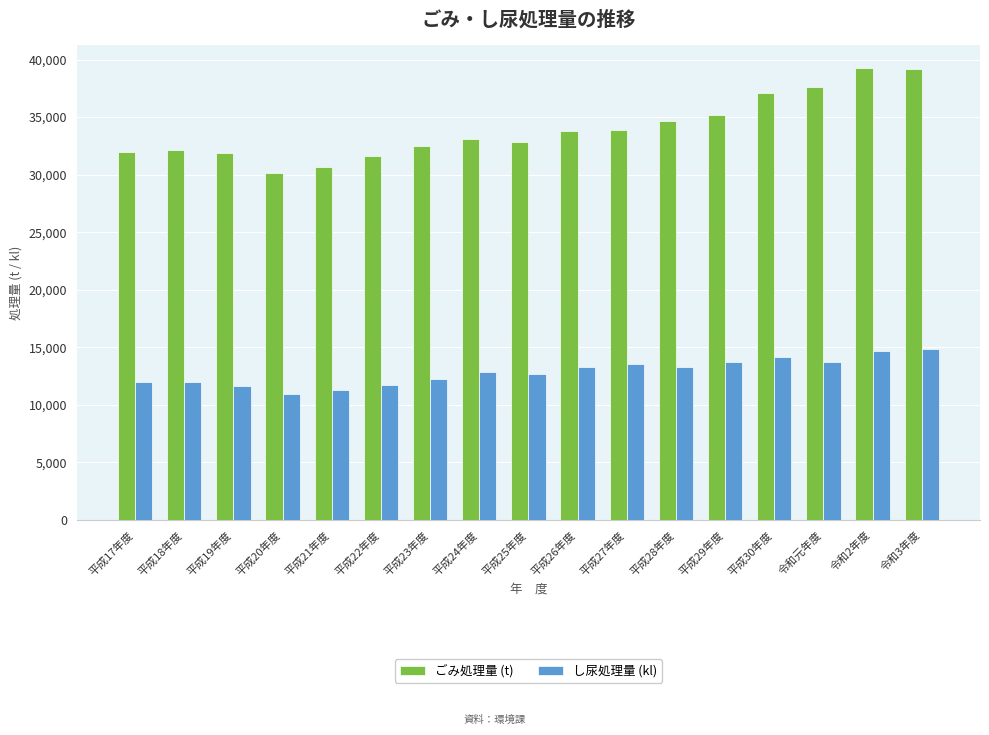

What value does the ごみ処理量 (t) series have at 平成25年度?

32870